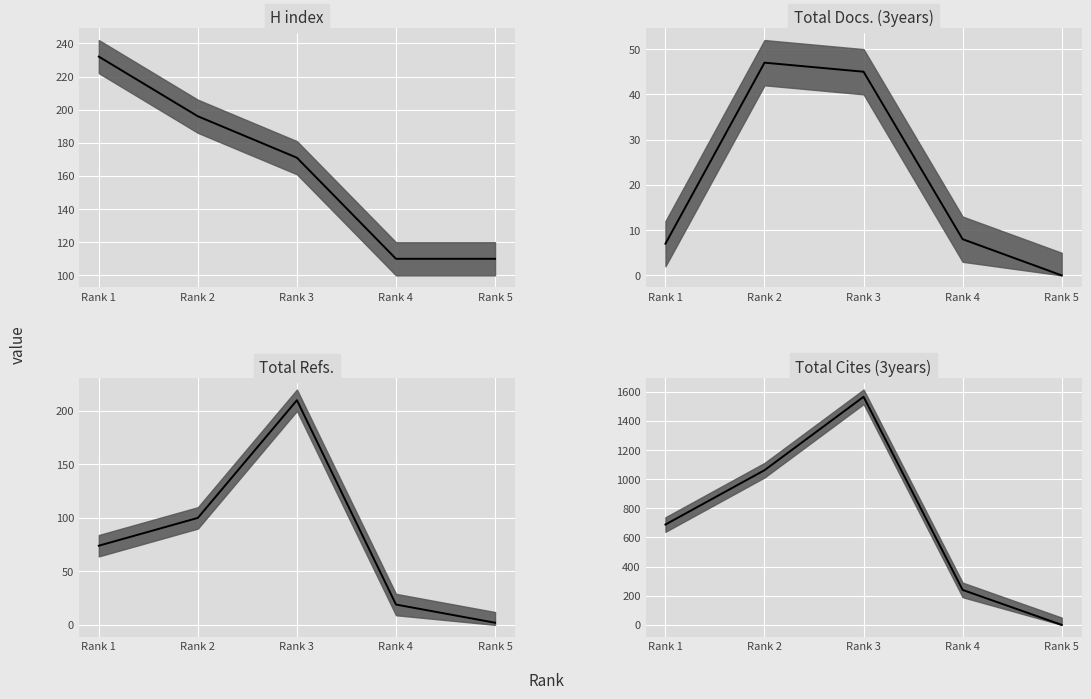

Is it true that Total Docs. (3years) equals 64 at Rank 2?

False